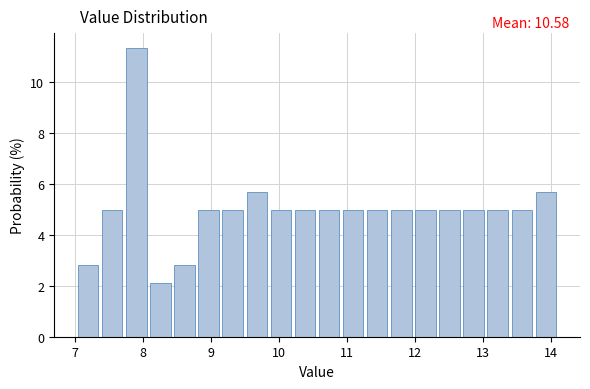

Read against the x-axis, roughly where is the centre of the tallest bar?

7.9